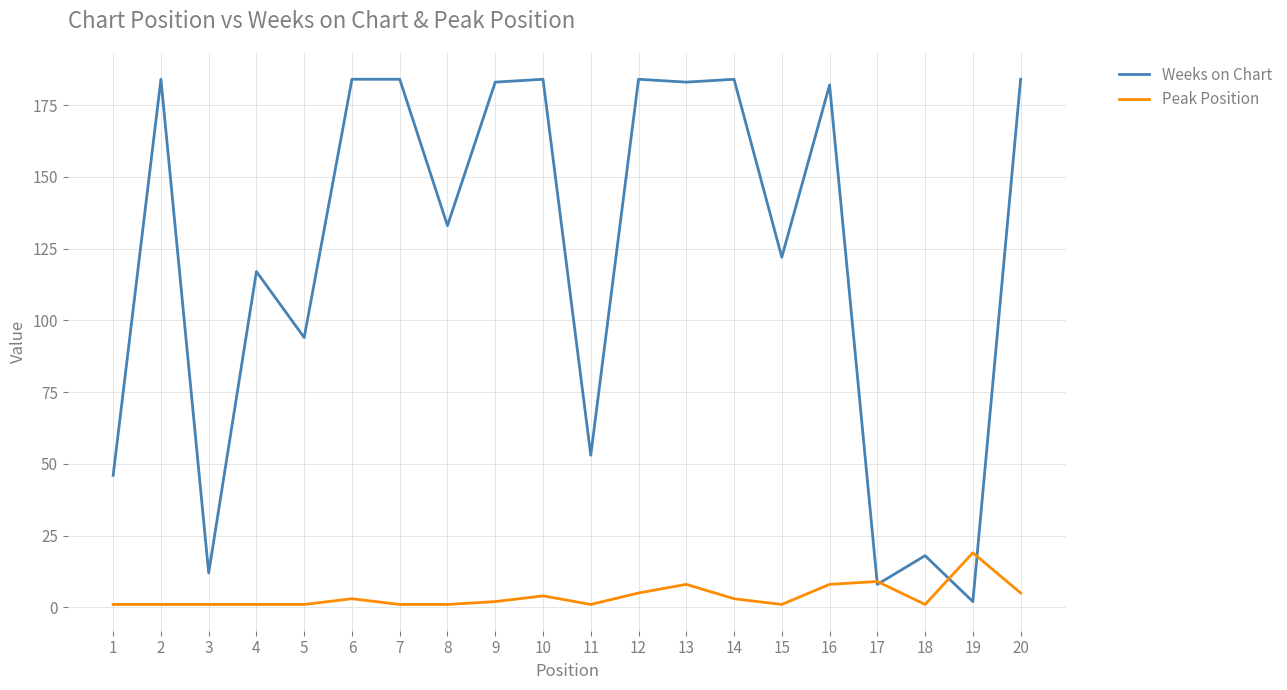

Is the value of Peak Position at 13 greater than the value of Weeks on Chart at 20?

No